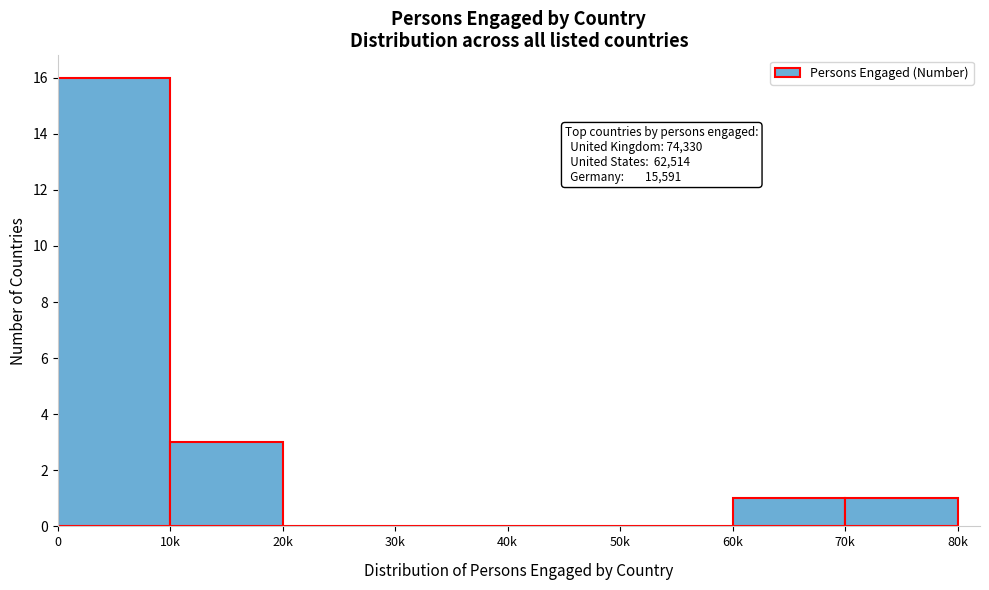

Reading left to right, list all the values displayed in this chart.

0=16	10k=3	20k=0	30k=0	40k=0	50k=0	60k=1	70k=1